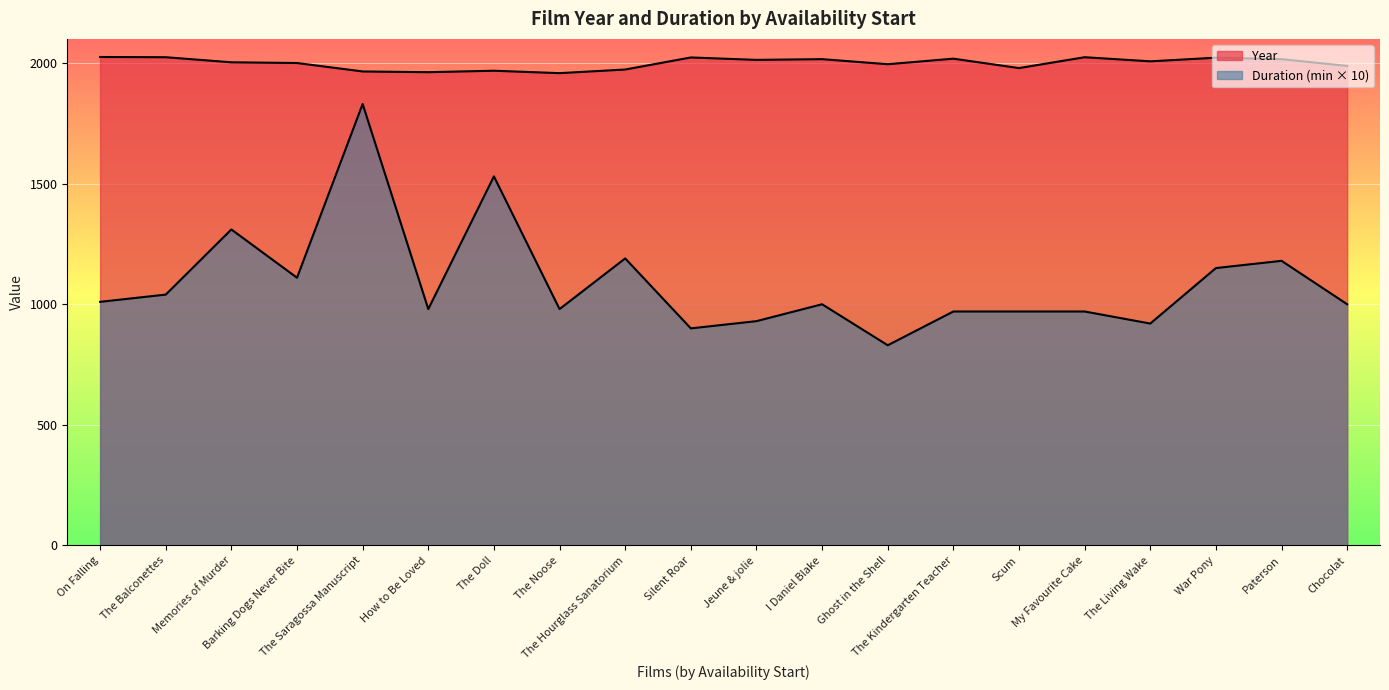

How many lines are shown in the chart?

2